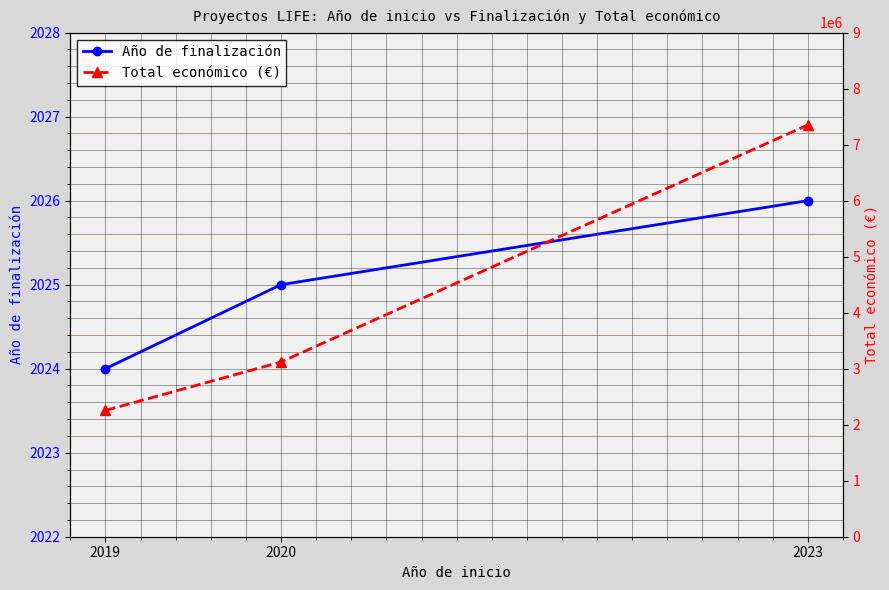

Reading left to right, list all the values displayed in this chart.

Año de finalización: 2024	2025	2026
Total económico (€): 2254468	3119601	7352422